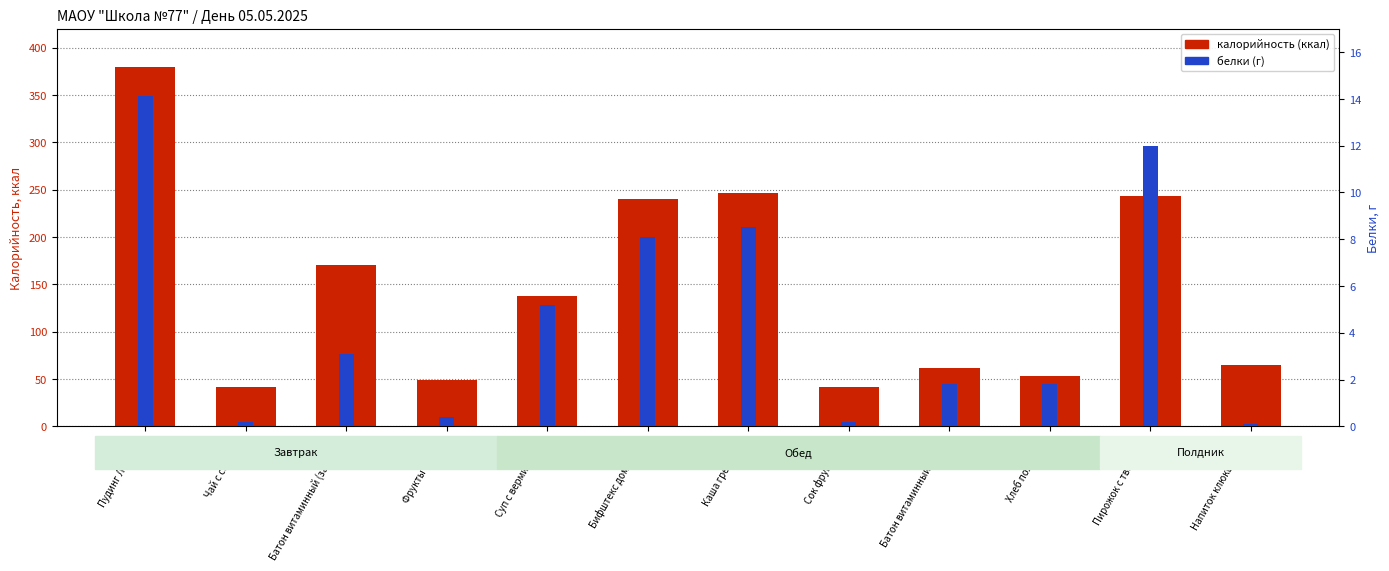

At which category is the sum across all series the highest?

Пудинг Лакомка